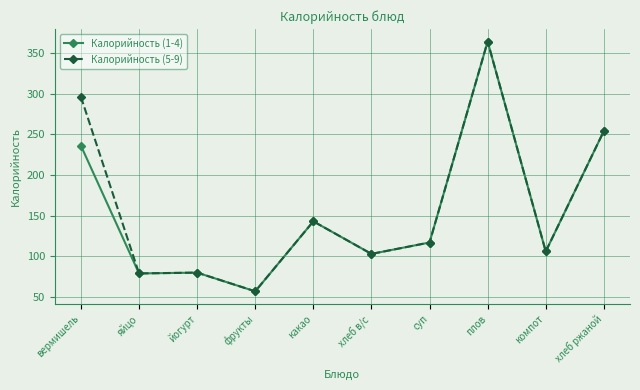

Which category has the highest value in the Калорийность (5-9) series?

плов